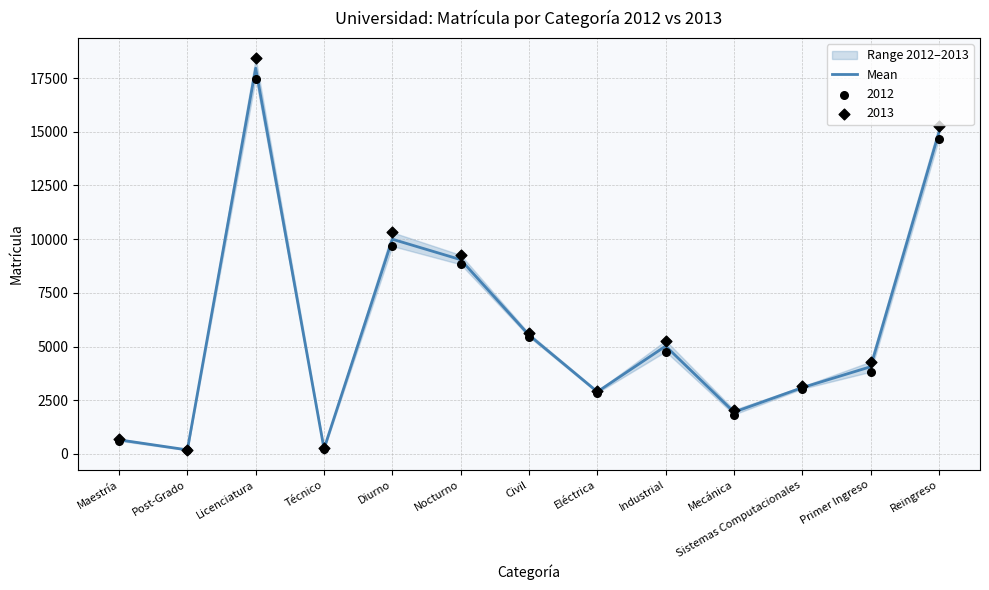

Which has a higher value, Primer Ingreso or Eléctrica?

Primer Ingreso